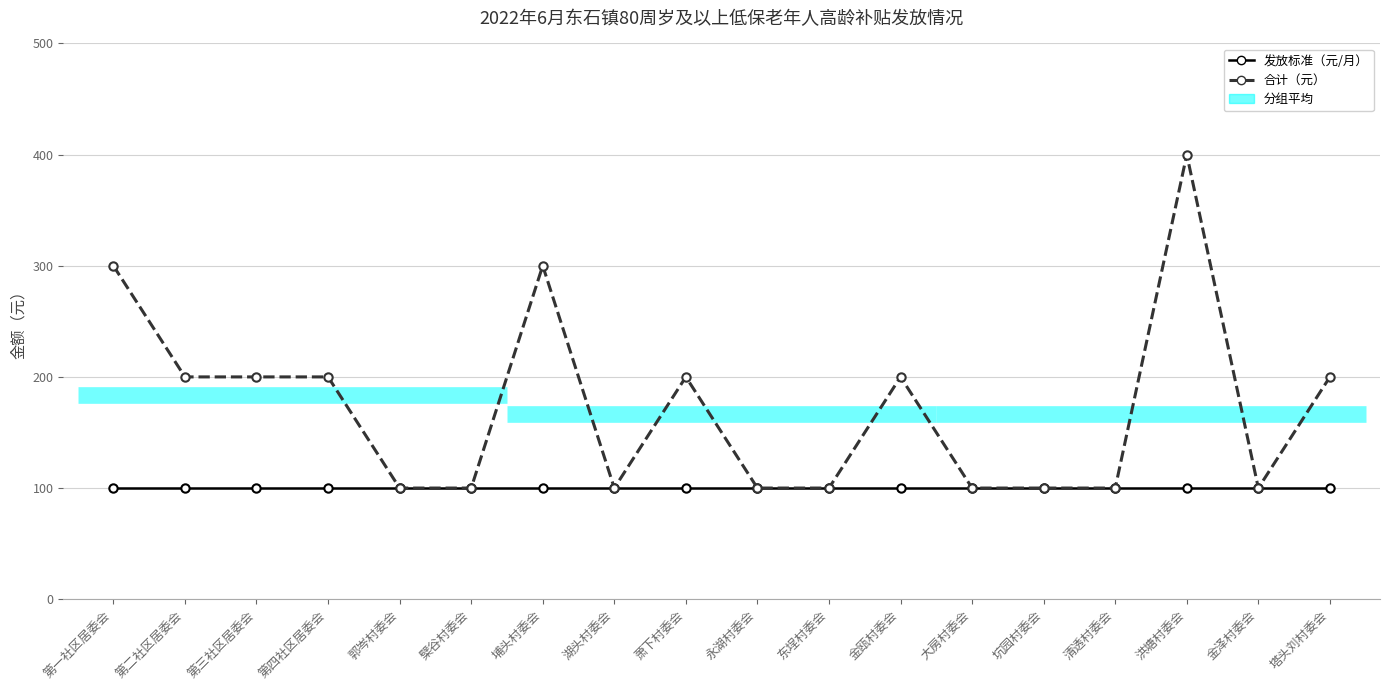

Where does the 合计（元） series first go above 200?

第一社区居委会